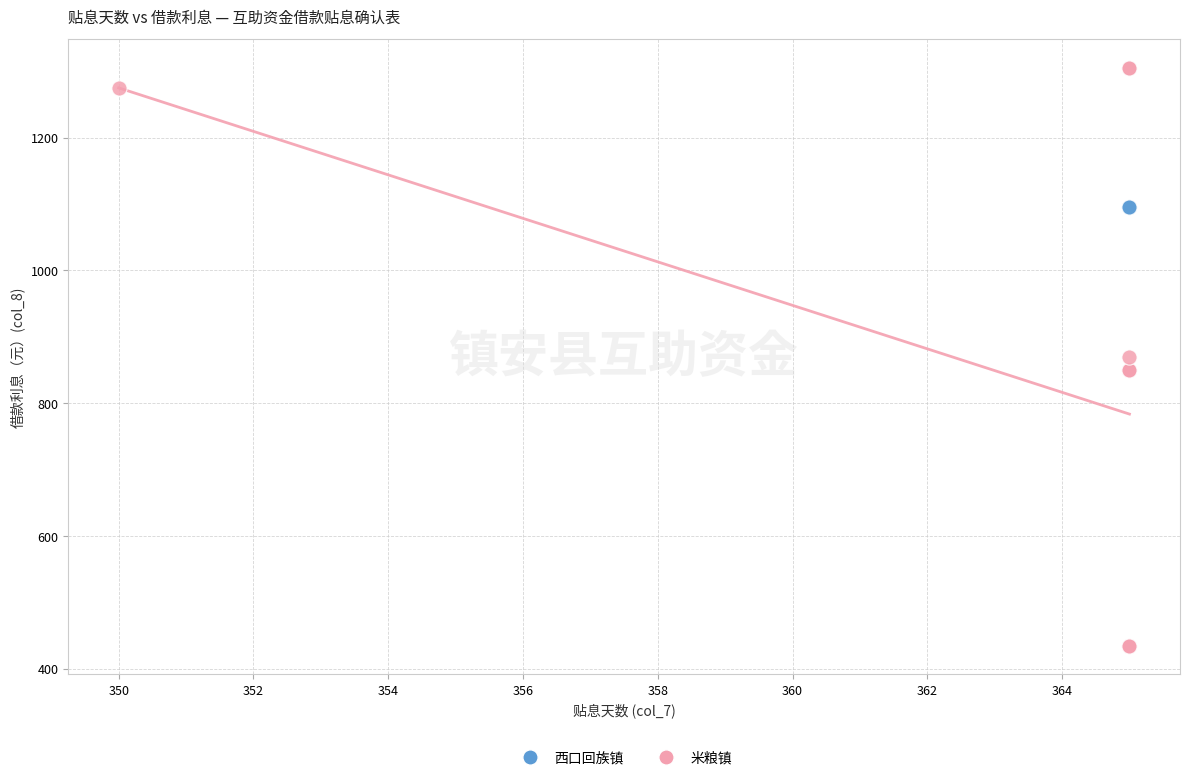

What are all the series names shown in the legend?

西口回族镇, 米粮镇